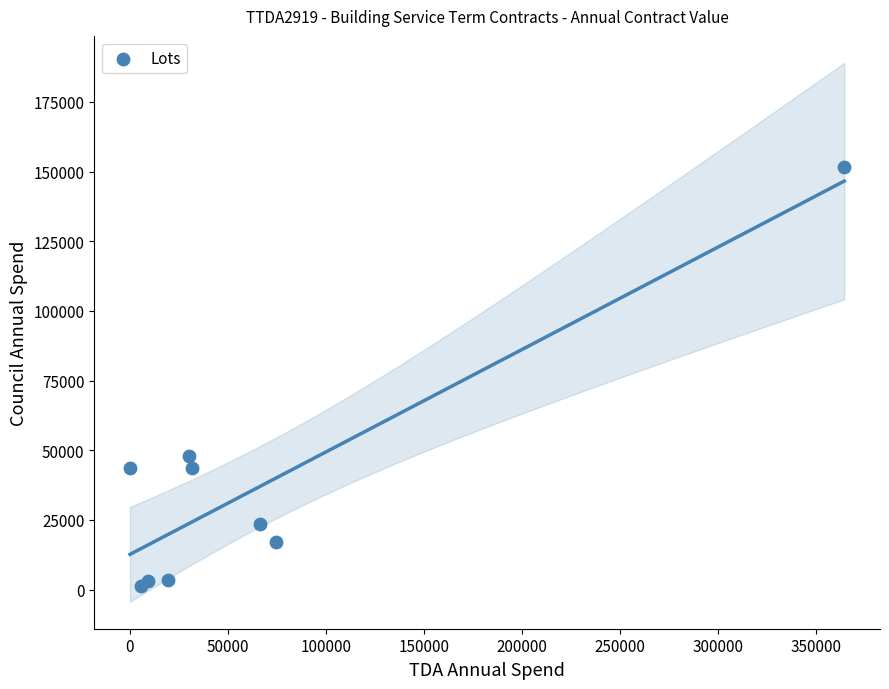

What Y value in the scatter plot is closest to 76418?

48000